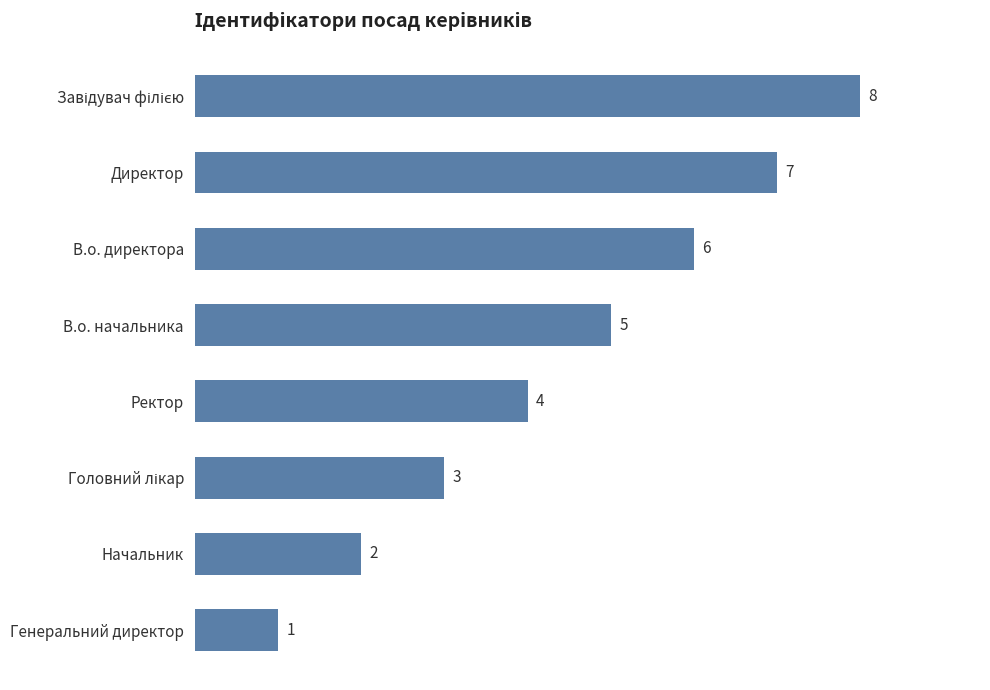

How many bars are there in total?

8